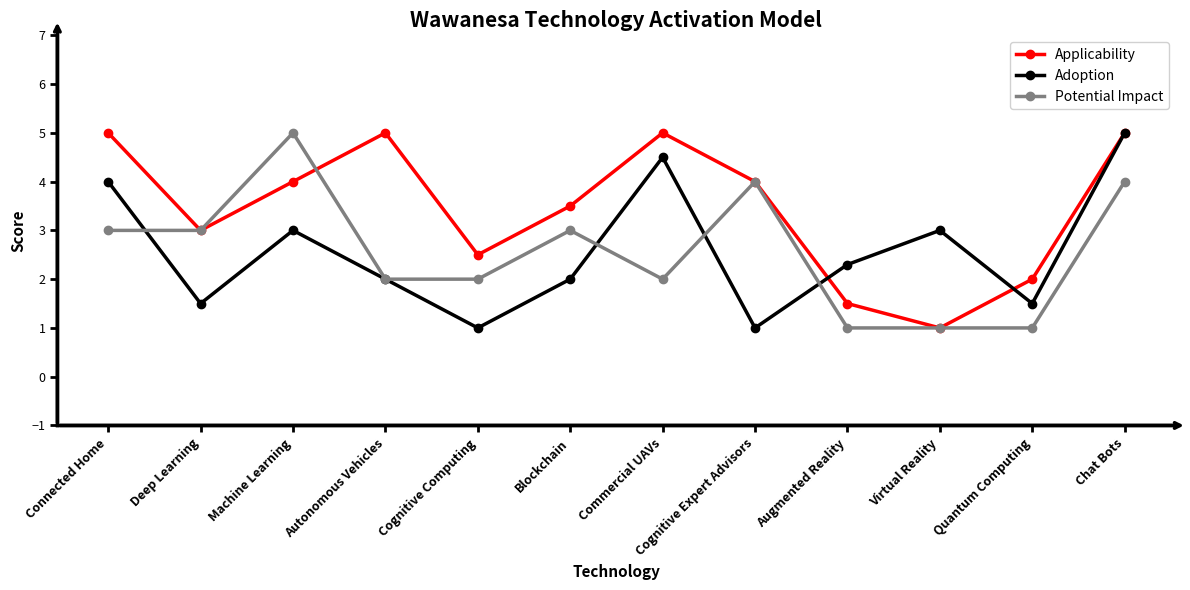

At which label is Applicability closest to 3?

Deep Learning